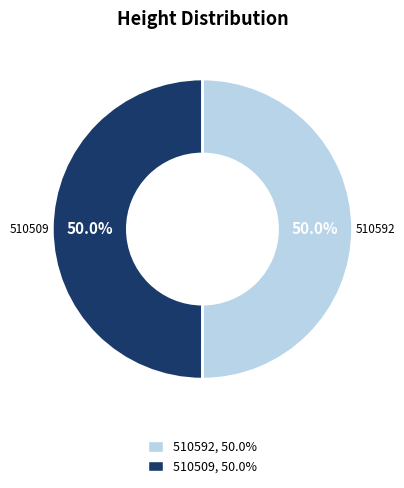

The 510509 slice represents 61% of the pie. True or false?

False